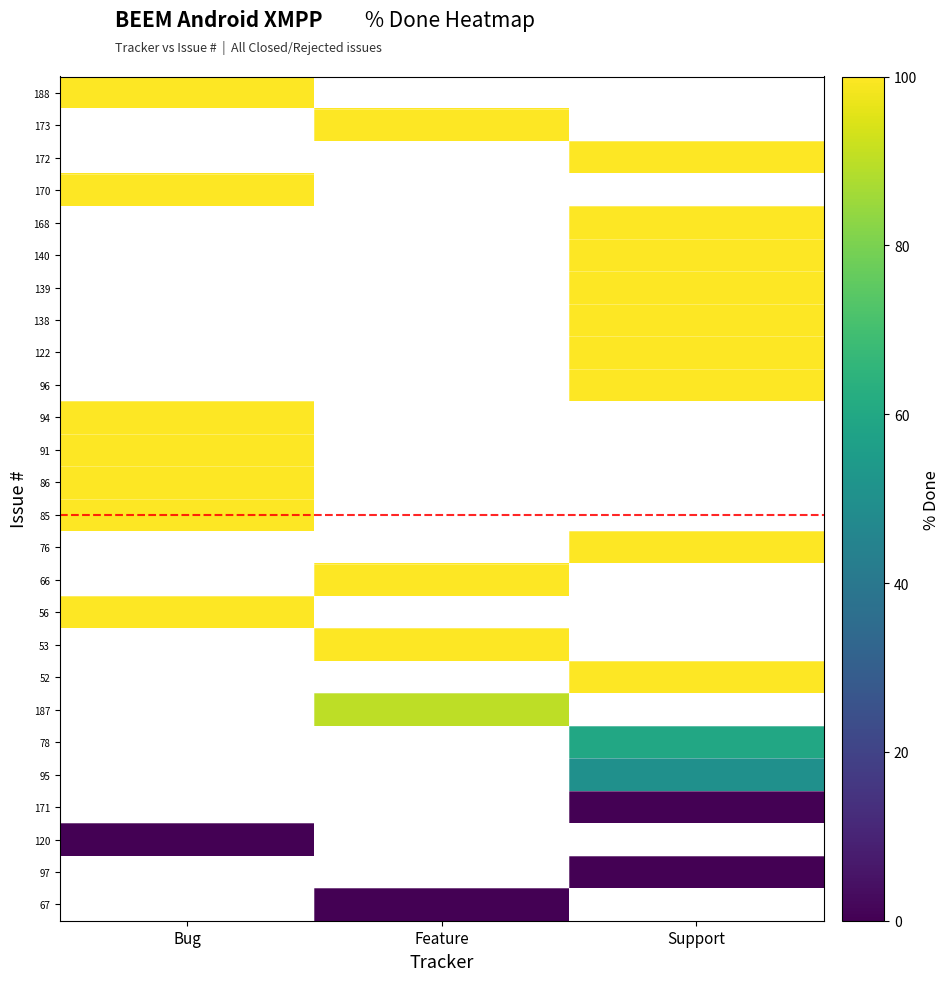

Which label corresponds to the smallest value in the chart?

Support